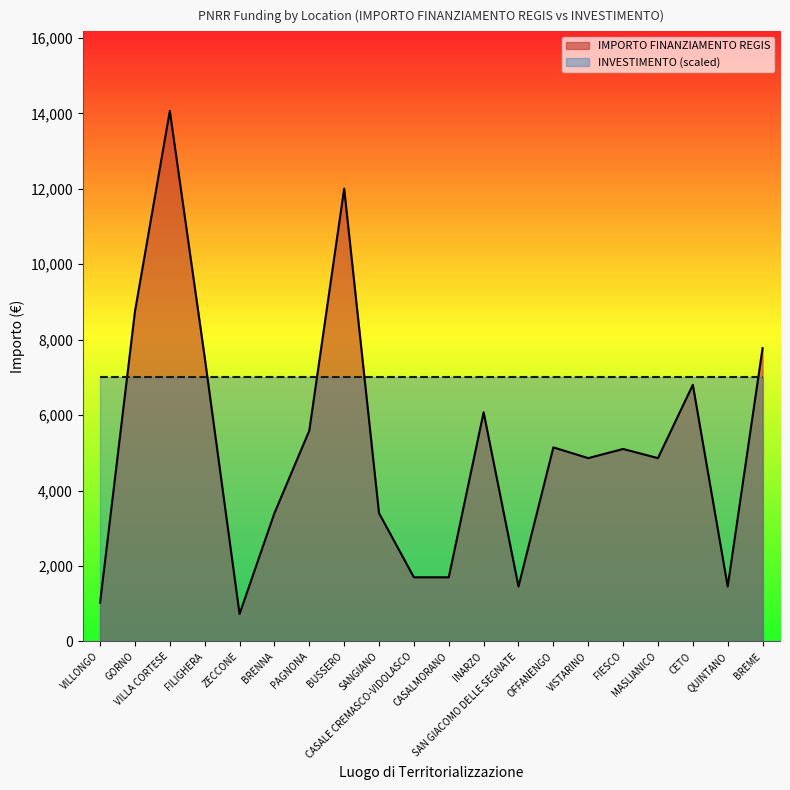

List the labels in order of value, smallest first.

ZECCONE, VILLONGO, SAN GIACOMO DELLE SEGNATE, QUINTANO, CASALE CREMASCO-VIDOLASCO, CASALMORANO, BRENNA, SANGIANO, VISTARINO, MASLIANICO, FIESCO, OFFANENGO, PAGNONA, INARZO, CETO, FILIGHERA, BREME, GORNO, BUSSERO, VILLA CORTESE